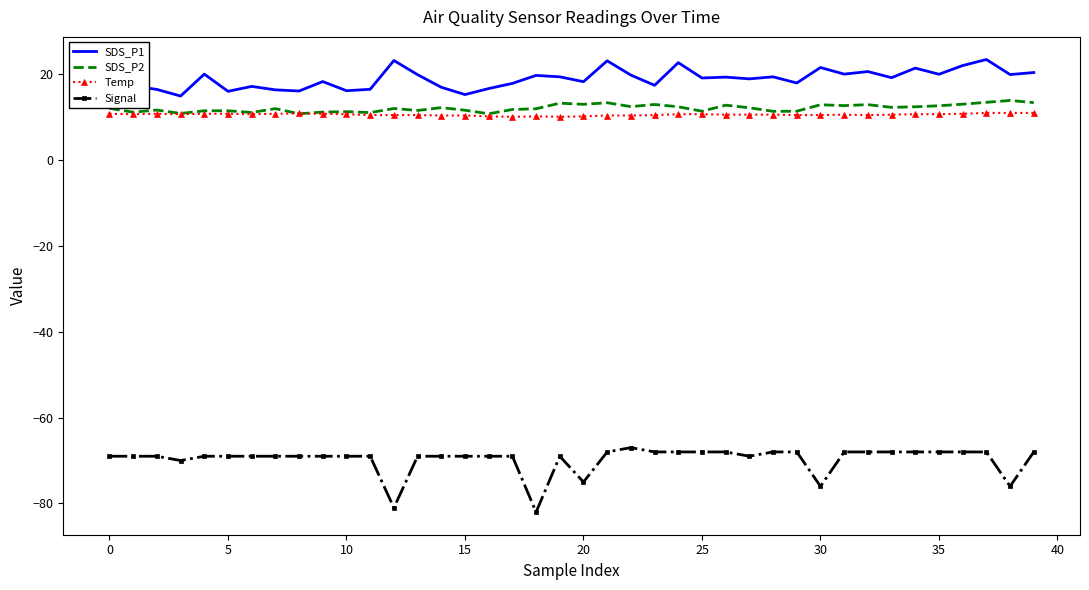

What is the maximum value shown in the chart?

23.3